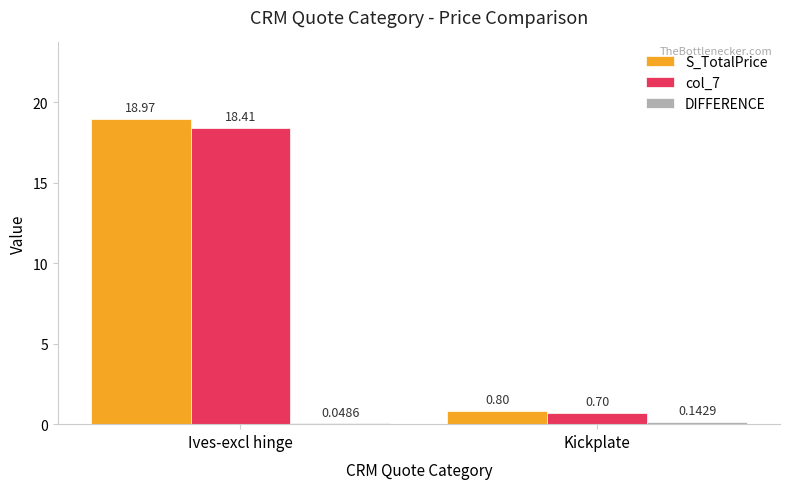

Which series changed the most between Ives-excl hinge and Kickplate?

S_TotalPrice